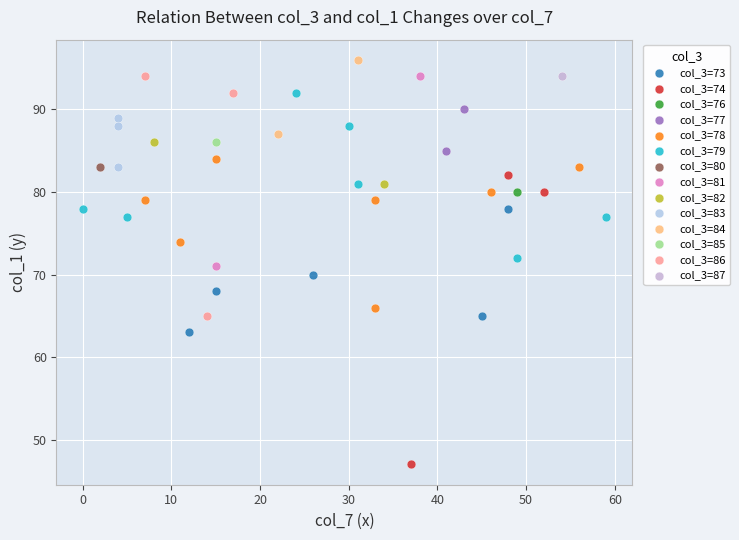

What are all the series names shown in the legend?

col_3=73, col_3=74, col_3=76, col_3=77, col_3=78, col_3=79, col_3=80, col_3=81, col_3=82, col_3=83, col_3=84, col_3=85, col_3=86, col_3=87